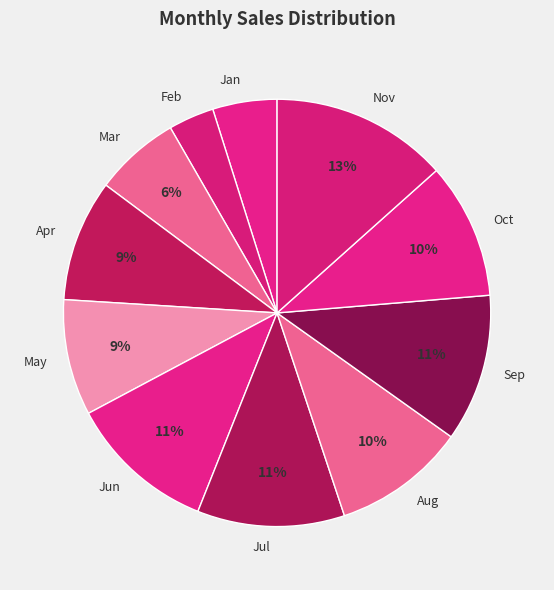

To the nearest percent, what percentage of the pie is Jun?

11%